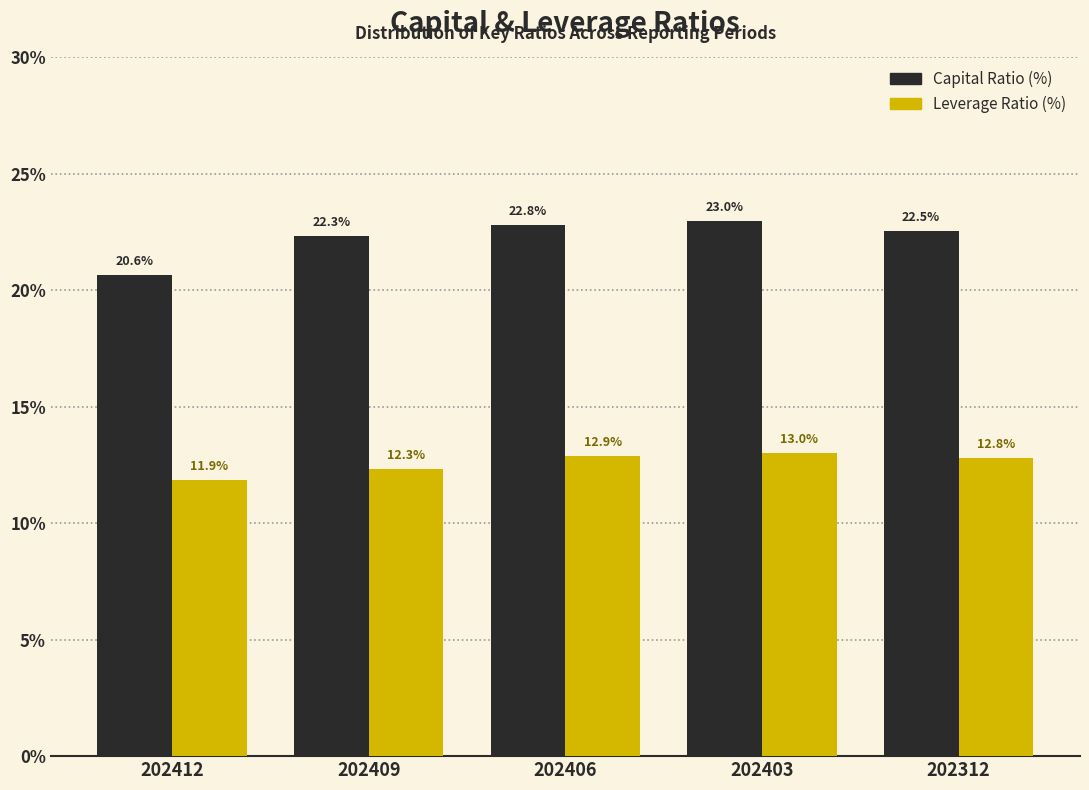

Reading left to right, transcribe all the data shown in this chart.

Capital Ratio (%): 202412=20.6	202409=22.3	202406=22.8	202403=23.0	202312=22.5
Leverage Ratio (%): 202412=11.9	202409=12.3	202406=12.9	202403=13.0	202312=12.8